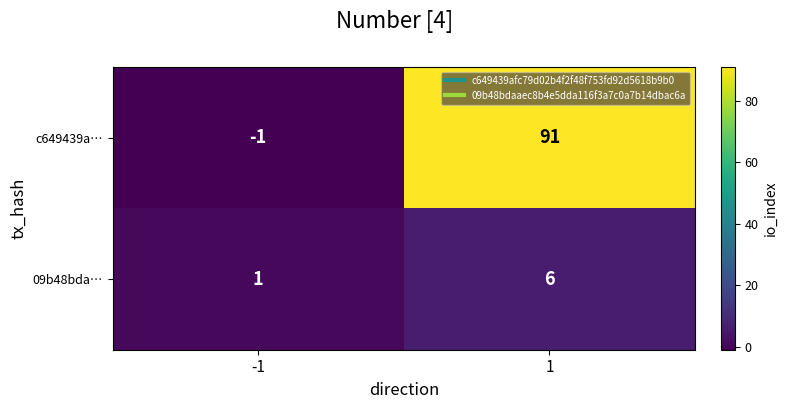

Is it true that c649439a… equals -1 at -1?

True